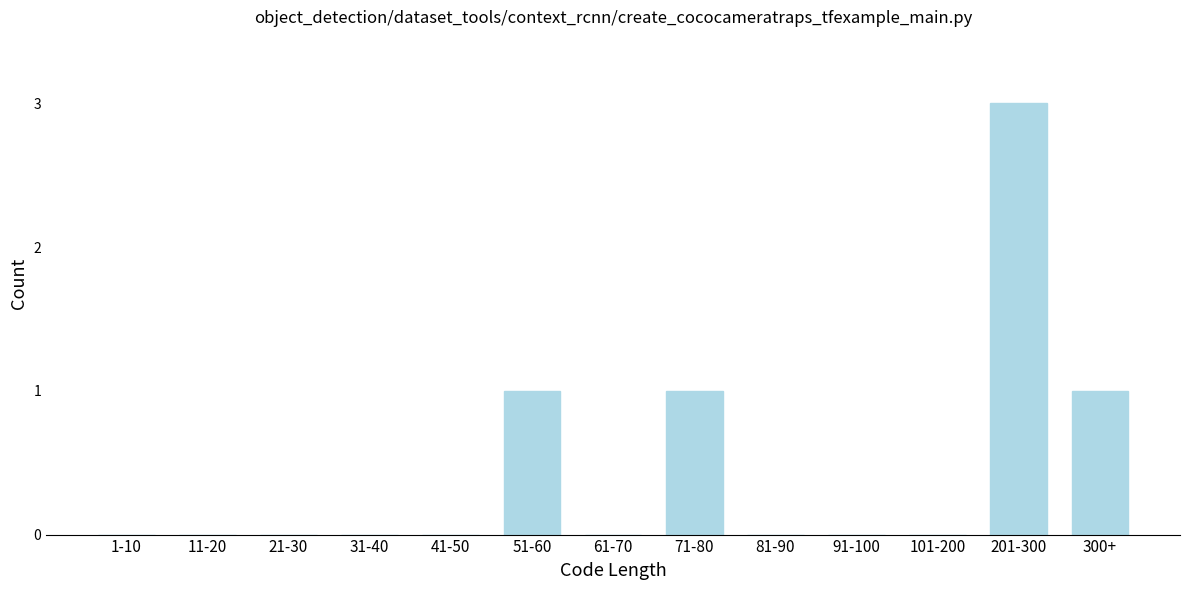

Reading left to right, extract all data points from this chart.

1-10=0	11-20=0	21-30=0	31-40=0	41-50=0	51-60=1	61-70=0	71-80=1	81-90=0	91-100=0	101-200=0	201-300=3	300+=1